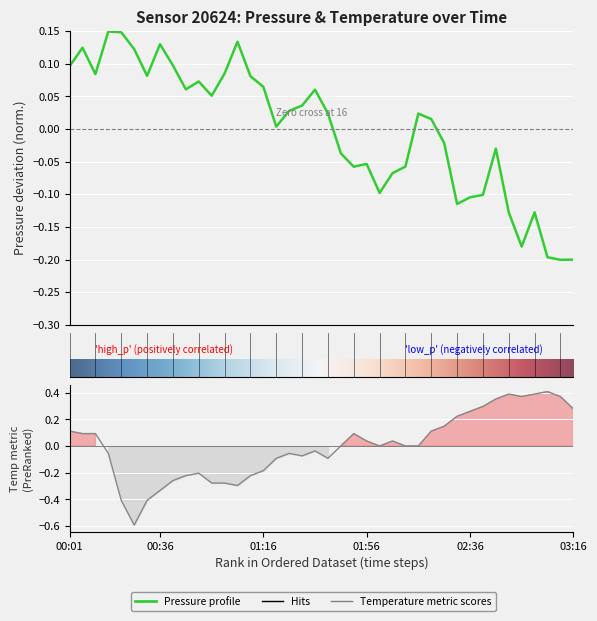

How many times do pressure and temperature cross each other?

6